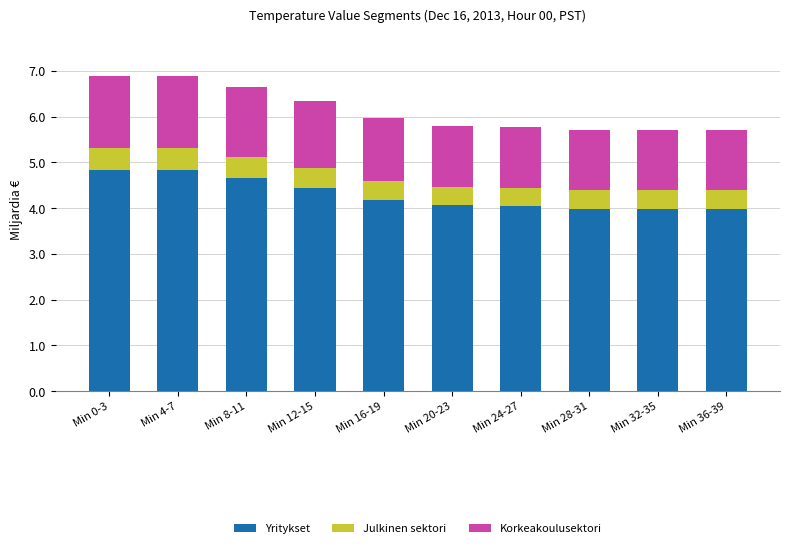

What is the total value across all series at Min 28-31?

5.7